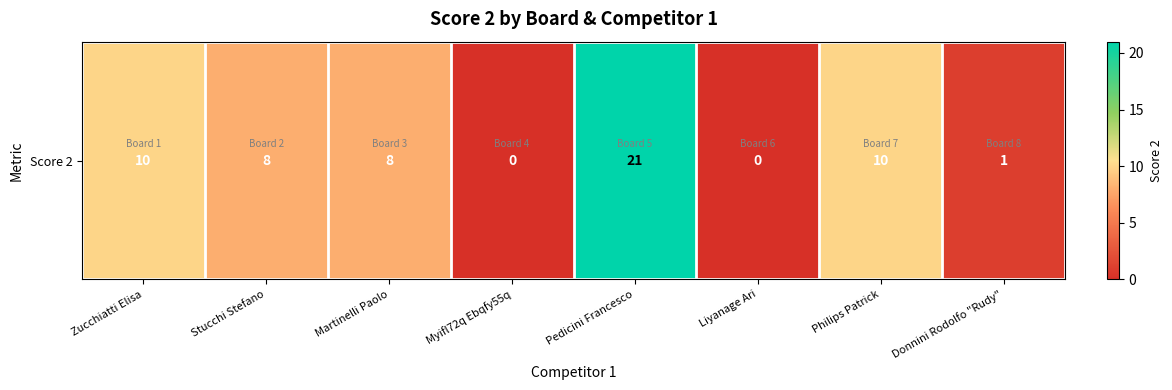

What is the difference between the second highest and second lowest values?

10